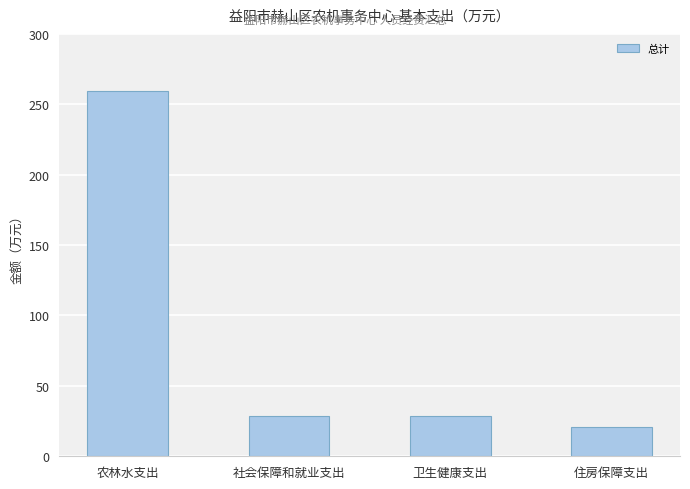

What is the label of the 3rd bar from the left?

卫生健康支出